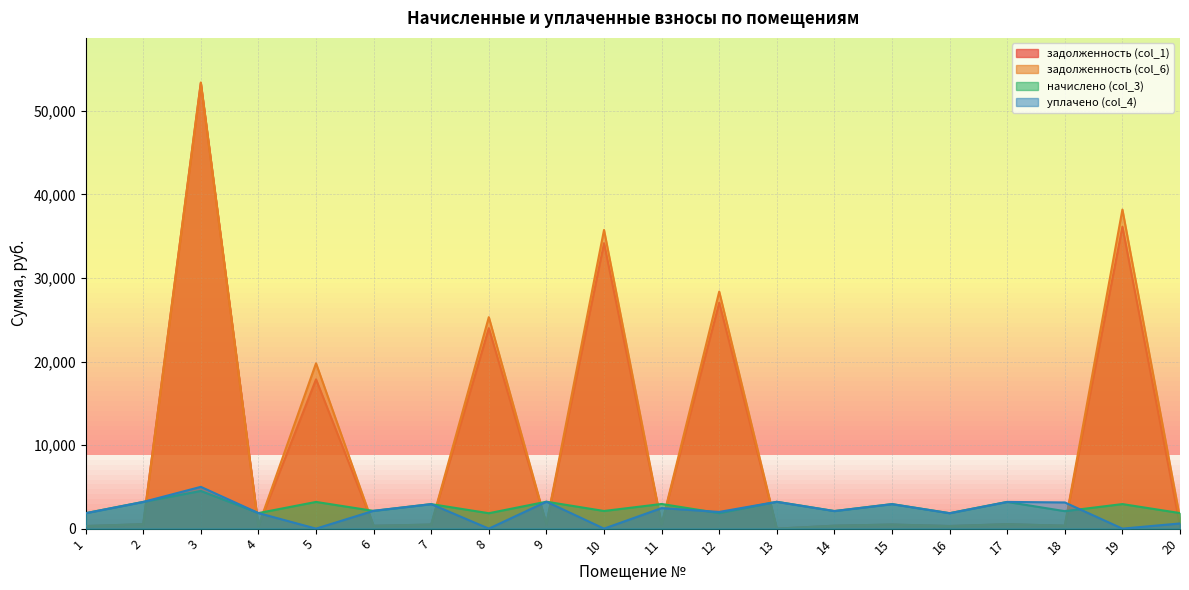

At which category is the sum across all series the highest?

3